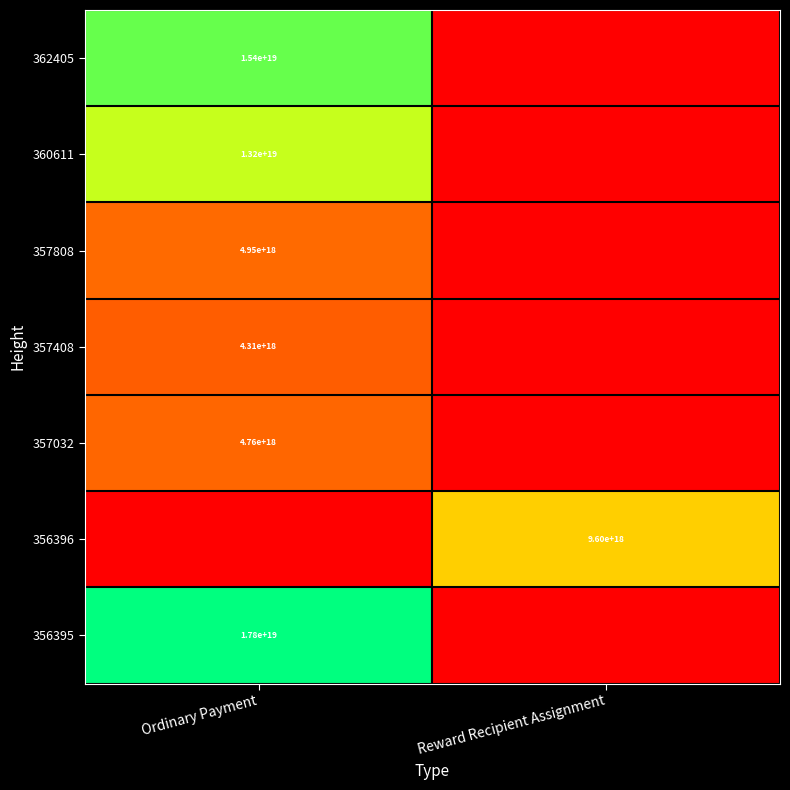

The value of 362405 at Ordinary Payment is 3550816435119094272. True or false?

False